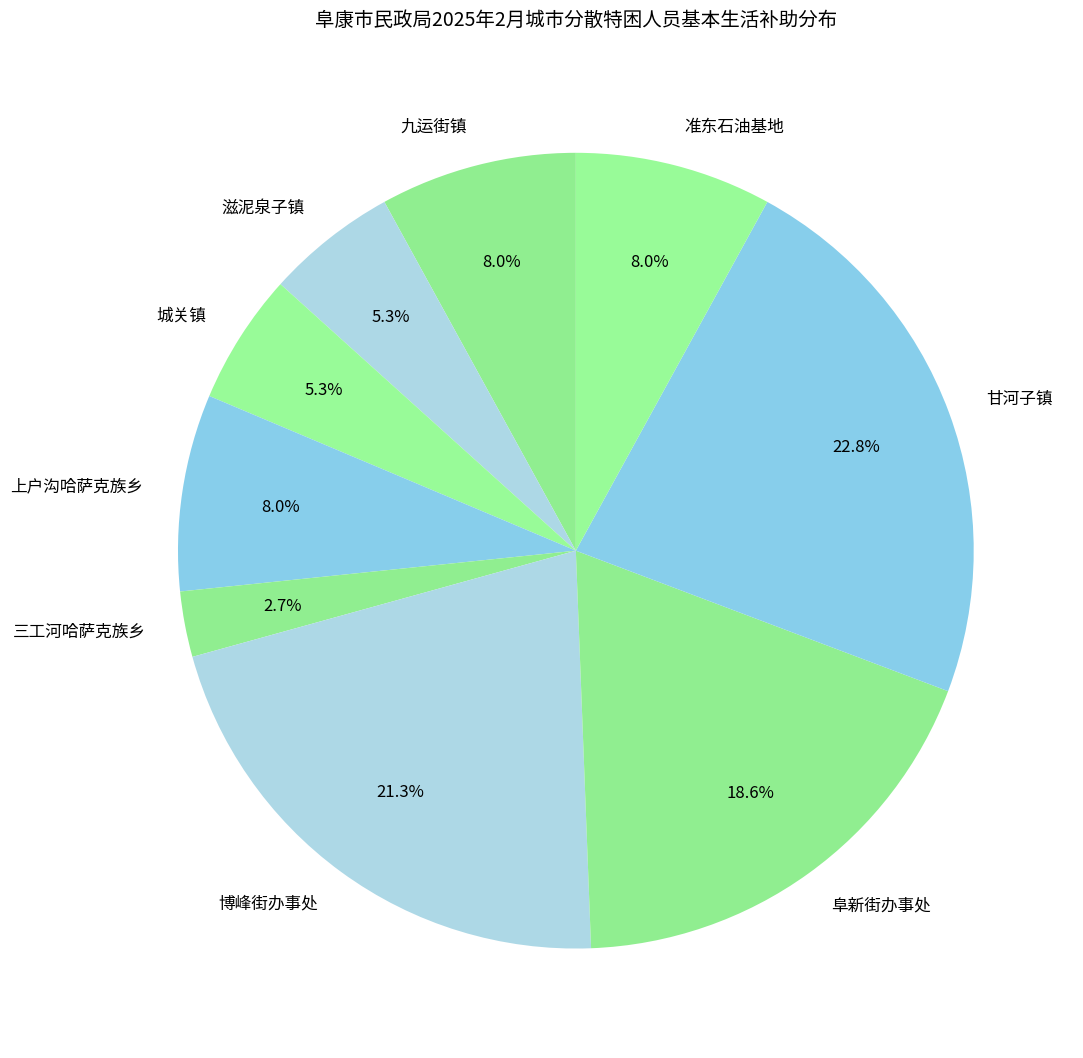

To the nearest percent, what is the combined percentage of 滋泥泉子镇 and 阜新街办事处?

24%